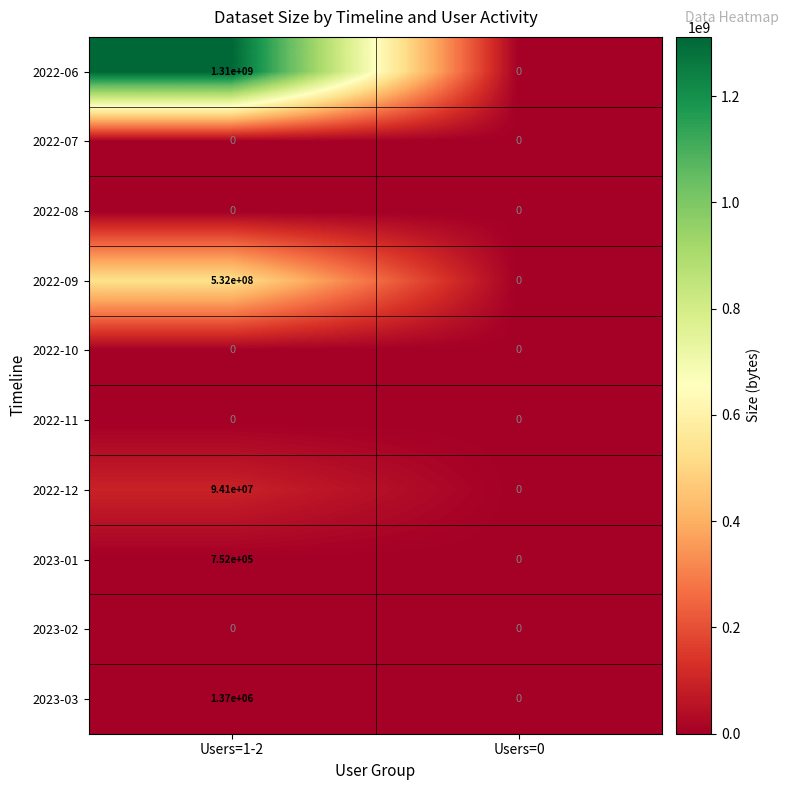

What is the approximate value of 2023-03 at Users=1-2, to the nearest 10?

1370000